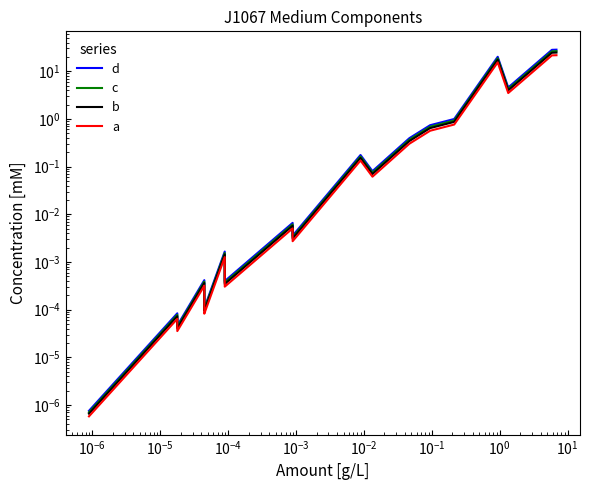

True or false: b and c intersect in this chart.

False